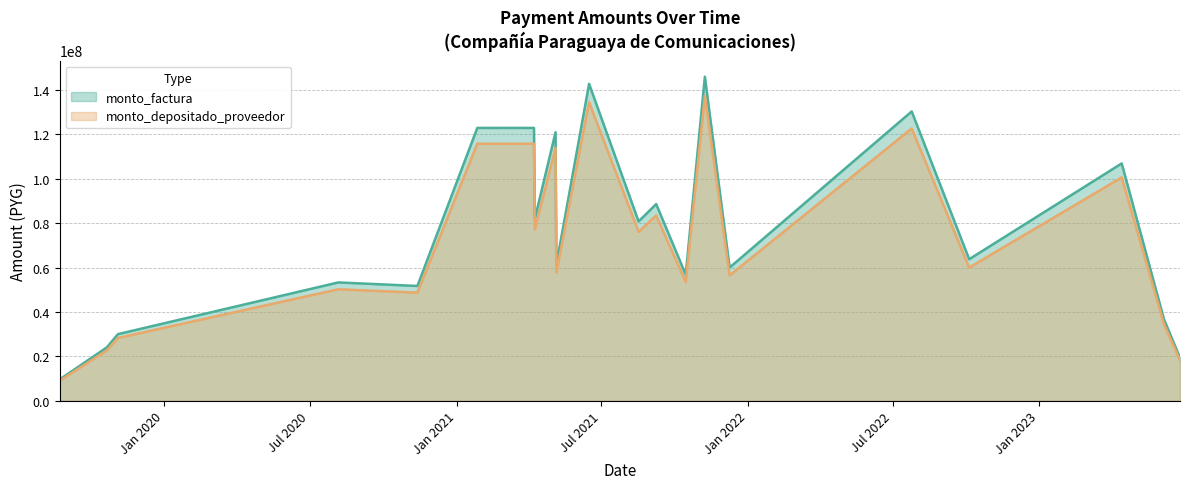

Reading left to right, extract all data points from this chart.

monto_factura: 9556800	24000000	29993066	53301296	51699280	122937010	122937010	81867700	120988996	61252000	142802050	80792800	88612500	56813600	146025048	60000000	130363200	63758875	106936175	36620000	19324311
monto_depositado_proveedor: 9001811	22606255	28251286	50205944	48696962	115797724	115797724	77113420	113962835	57694929	134509146	76100942	83466529	53514279	137416209	56462727	122677697	60000000	100631802	34461085	18184905